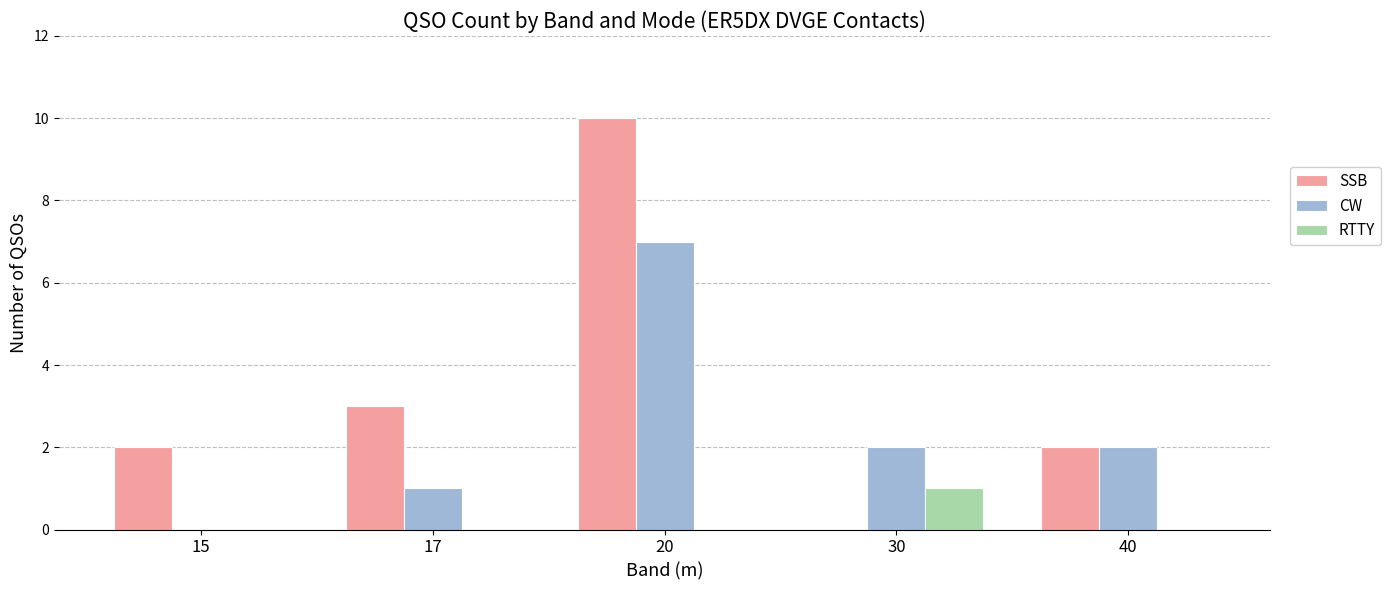

Which series has the largest total across all categories?

SSB